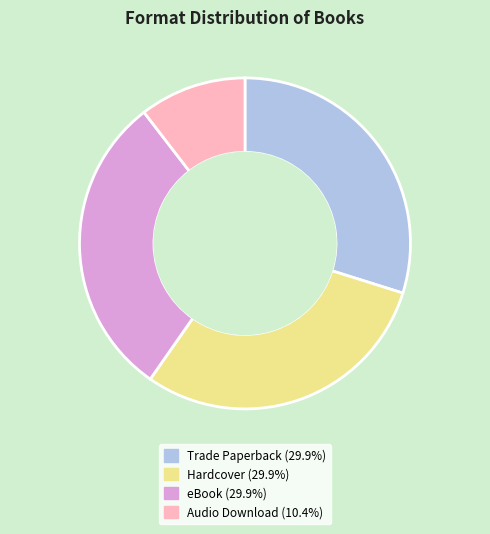

How many segments does this pie chart have?

4